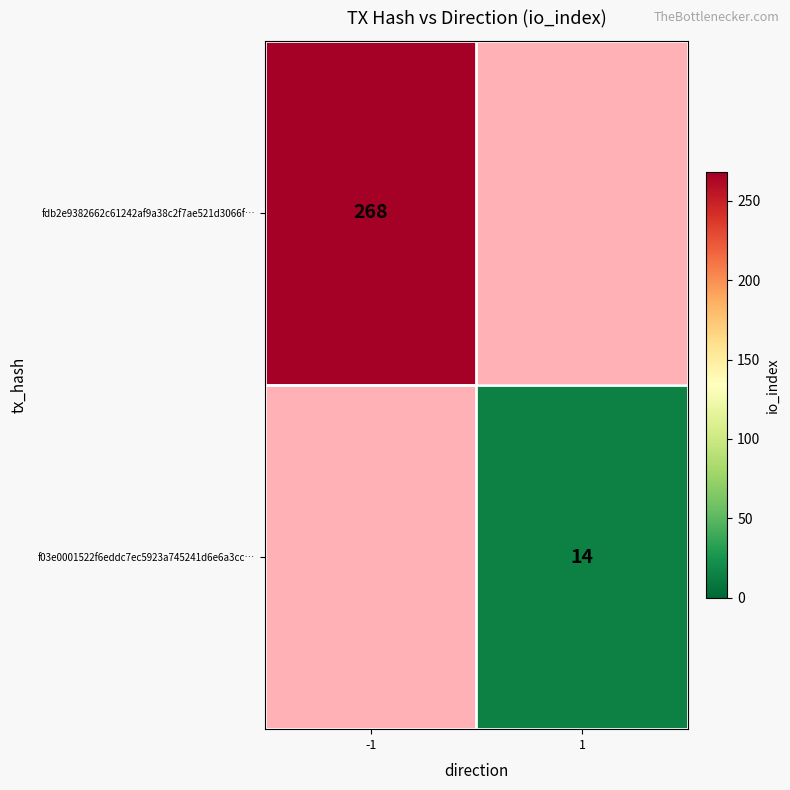

At how many categories does at least one series exceed 67?

1